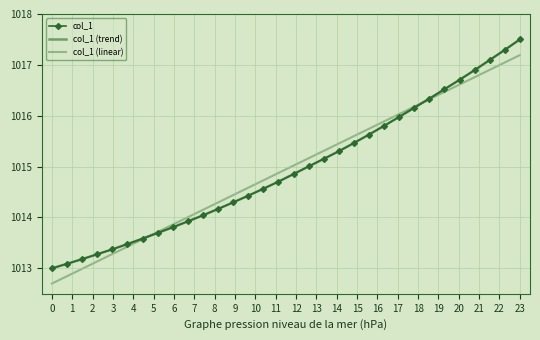

Does the chart have visible grid lines?

Yes